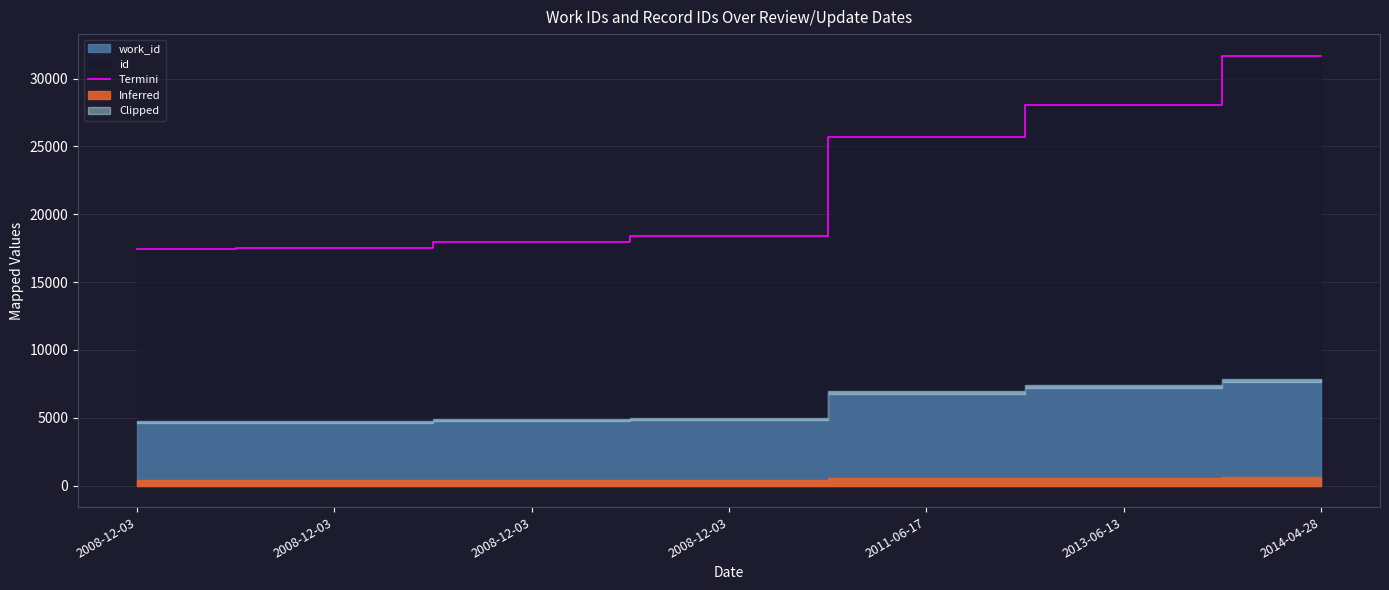

What is the difference between the maximum and second lowest values?

14185